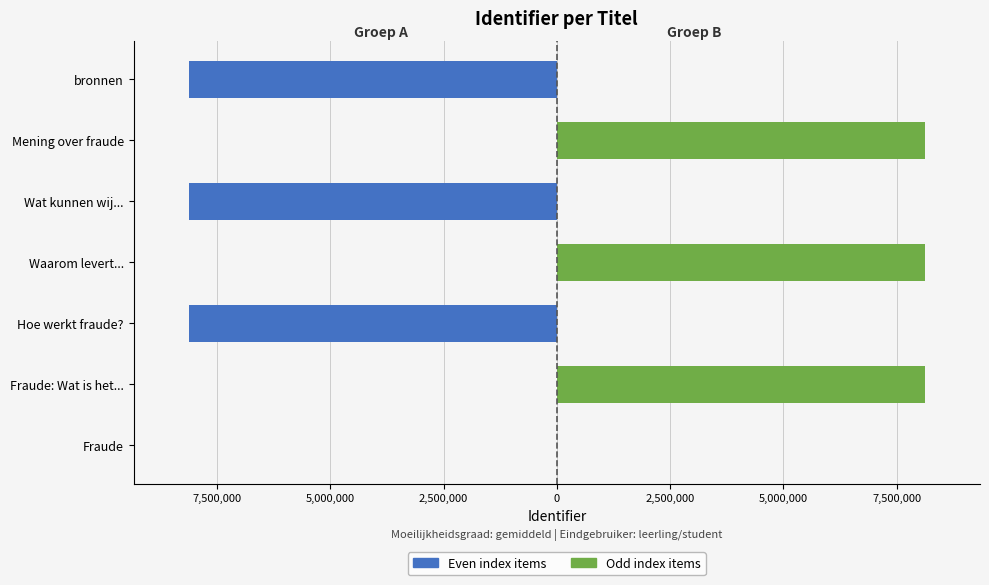

What is the difference between the second highest and second lowest values in the Odd index items series?

8123966